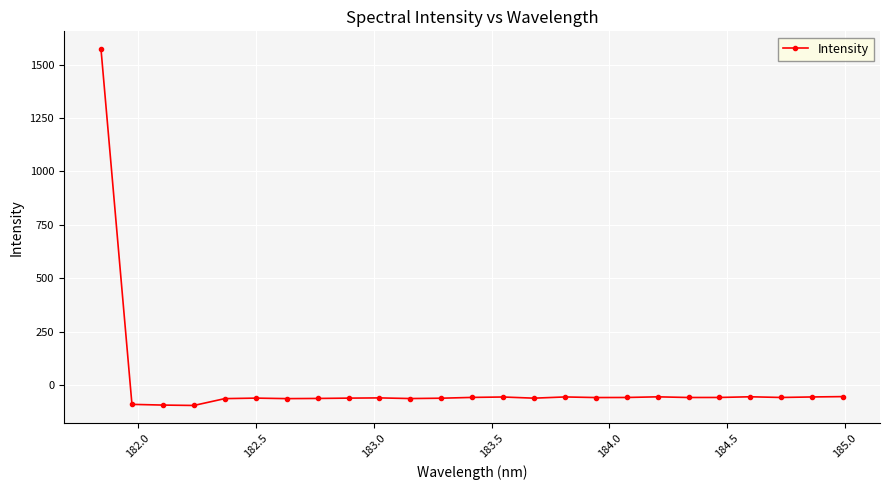

What is the sum of all values?

90.3